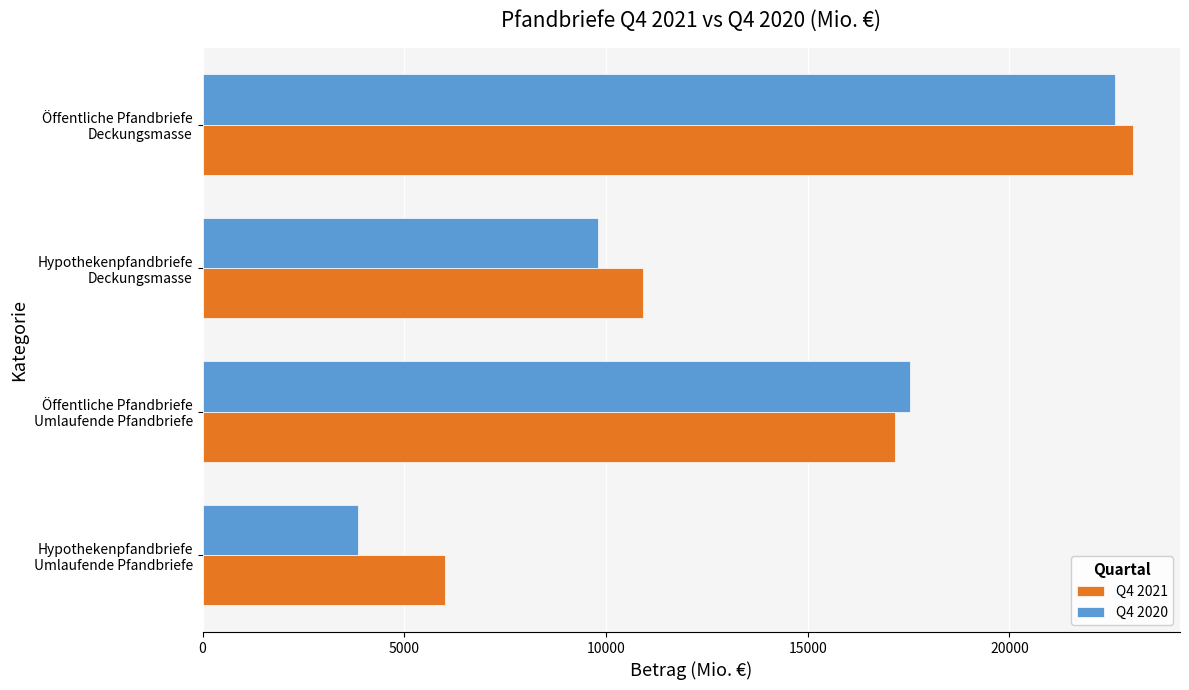

What is the highest value of the Q4 2020 series?

22620.5